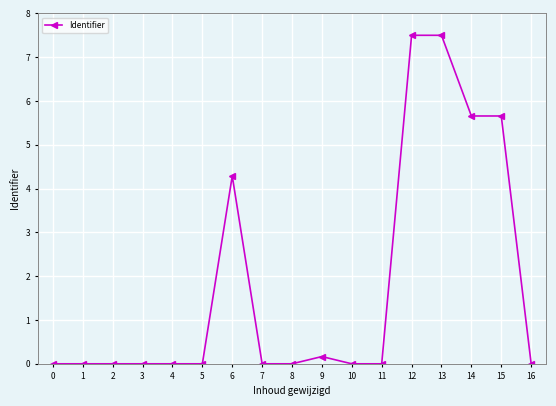

How many series are shown in this chart?

1